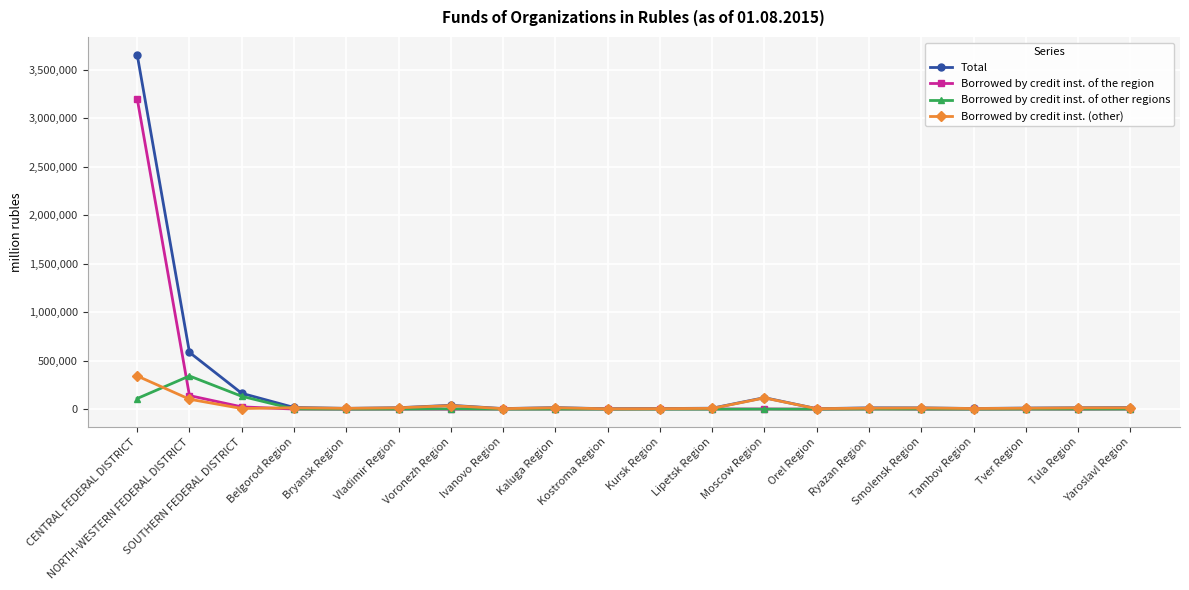

True or false: Borrowed by credit inst. (other) has more than 0 points higher than both neighbors.

True